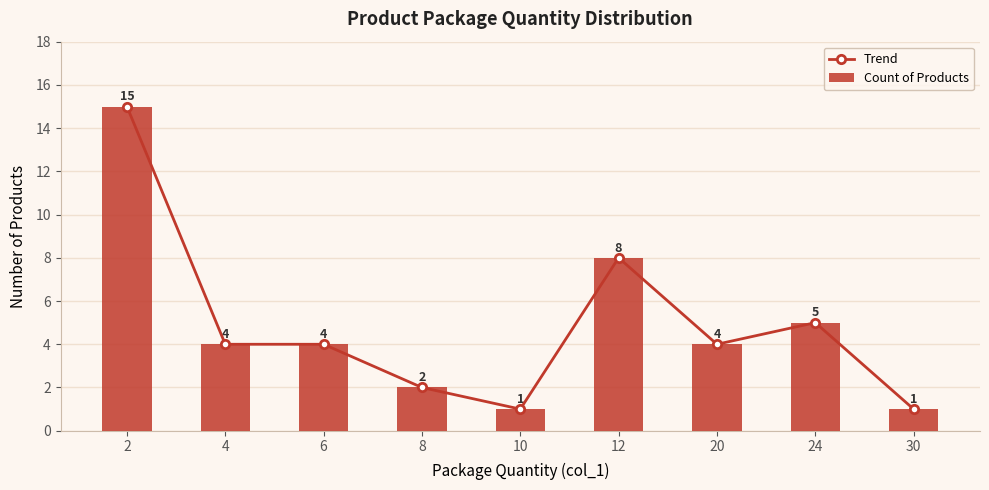

What is the sum of all Count of Products values?

44